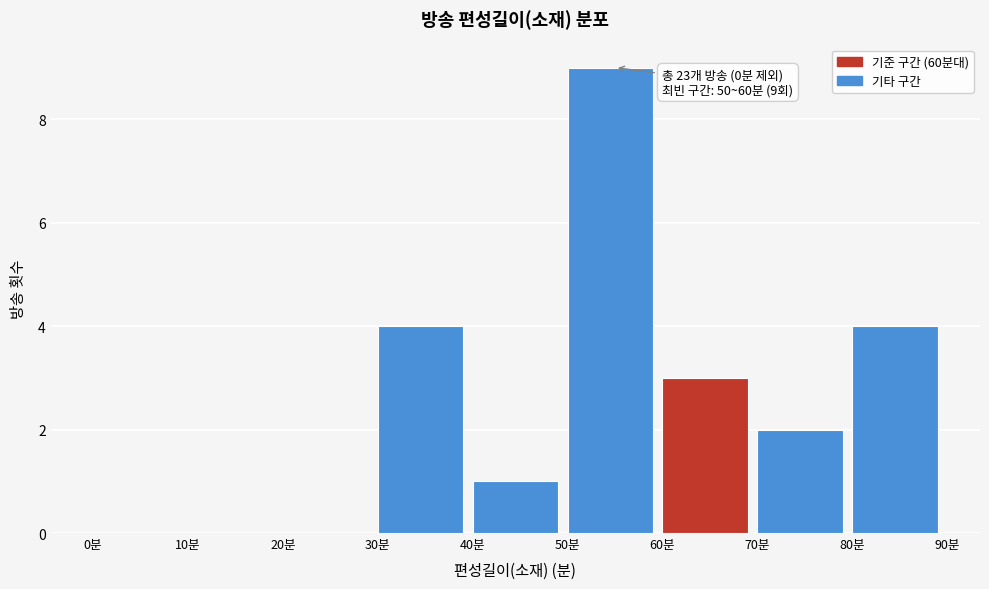

Which range on the x-axis has the tallest bar?

50 to 60